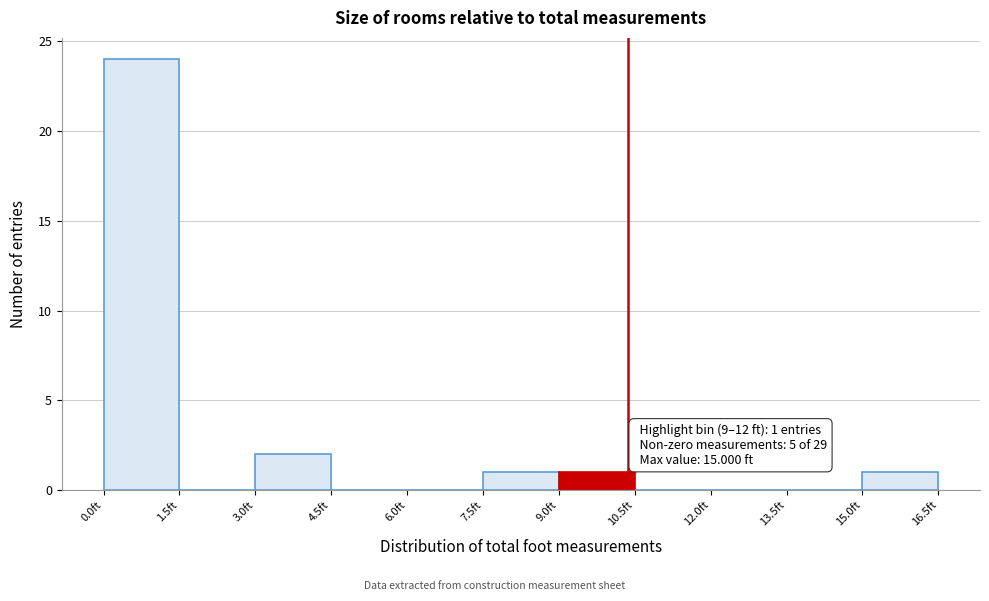

Over which range of the x-axis is the bar tallest?

0.0 to 1.5